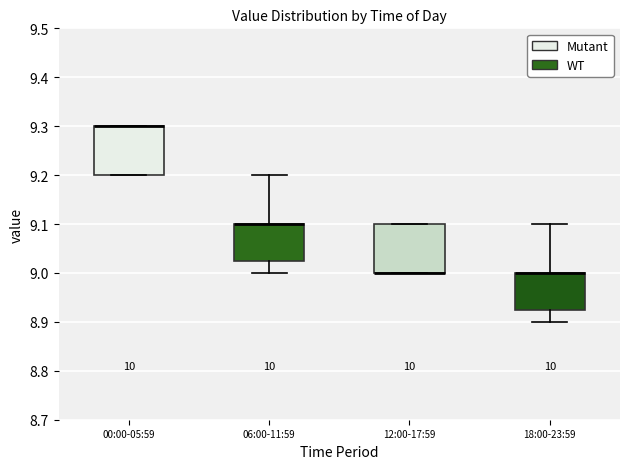

Reading left to right, transcribe this box plot: for each box, give where its median line is, the range the box spans, and where its two whiskers end, as read against the y-axis. The values are not printed on the chart, so give them approximately, as read against the axis.

00:00-05:59: median 9.30 (drawn on the box's upper edge), box 9.20 to 9.30, whiskers 9.20 to 9.30
06:00-11:59: median 9.10 (drawn on the box's upper edge), box 9.03 to 9.10, whiskers 9.00 to 9.20
12:00-17:59: median 9.00 (drawn on the box's lower edge), box 9.00 to 9.10, whiskers 9.00 to 9.10
18:00-23:59: median 9.00 (drawn on the box's upper edge), box 8.93 to 9.00, whiskers 8.90 to 9.10